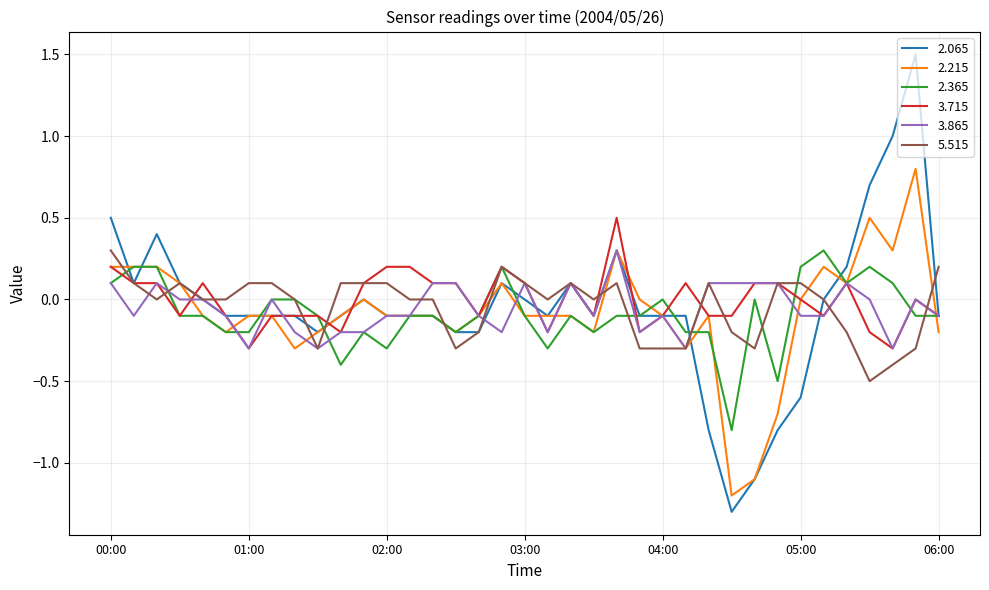

True or false: 2.065 has more than 1 interior local peaks.

True